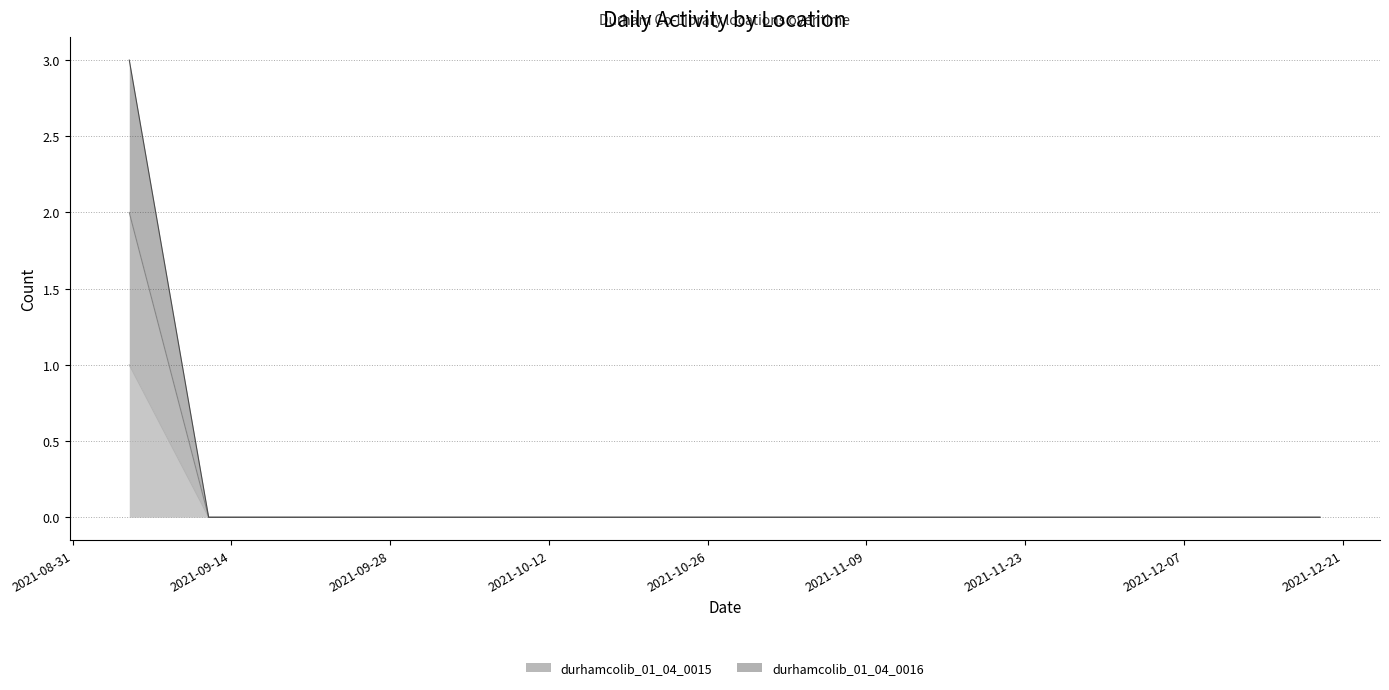

At which label is durhamcolib_01_04_0015 closest to 1?

2021-09-05